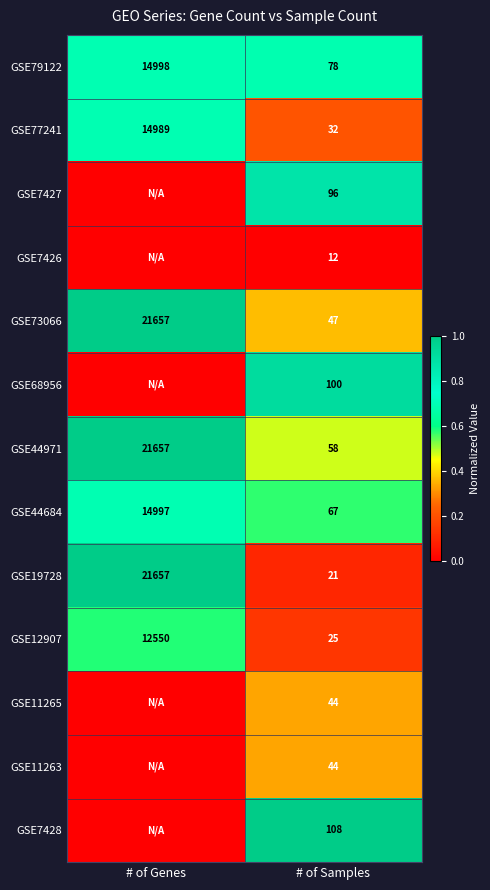

What is the approximate value of GSE77241 at # of Samples, to the nearest 50?

50